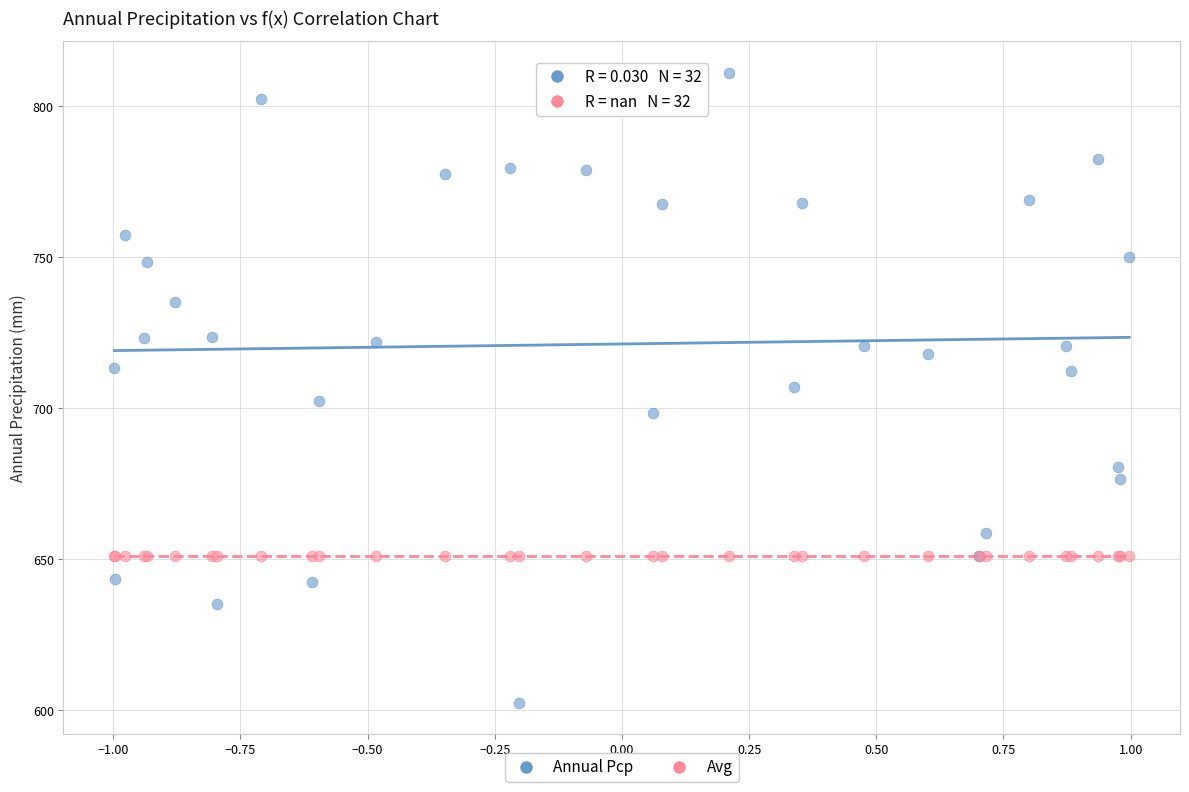

Which series contains the lowest Y value?

Annual Pcp